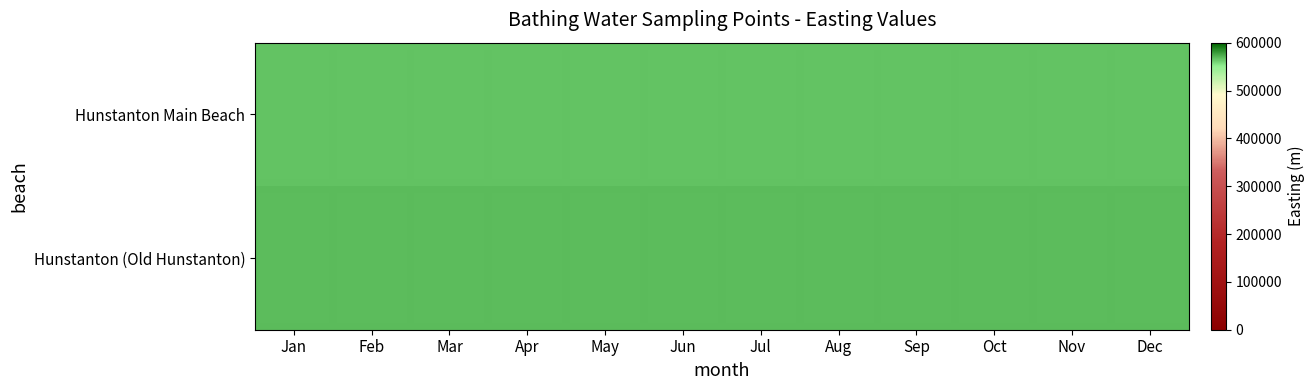

At May, list the series in order from largest to smallest.

Hunstanton (Old Hunstanton), Hunstanton Main Beach